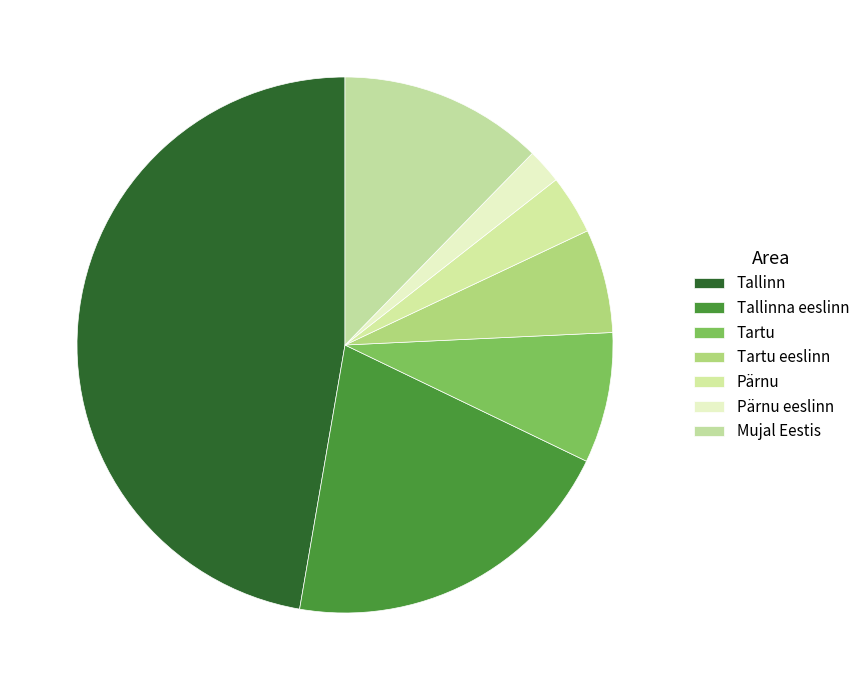

How many segments does this pie chart have?

7